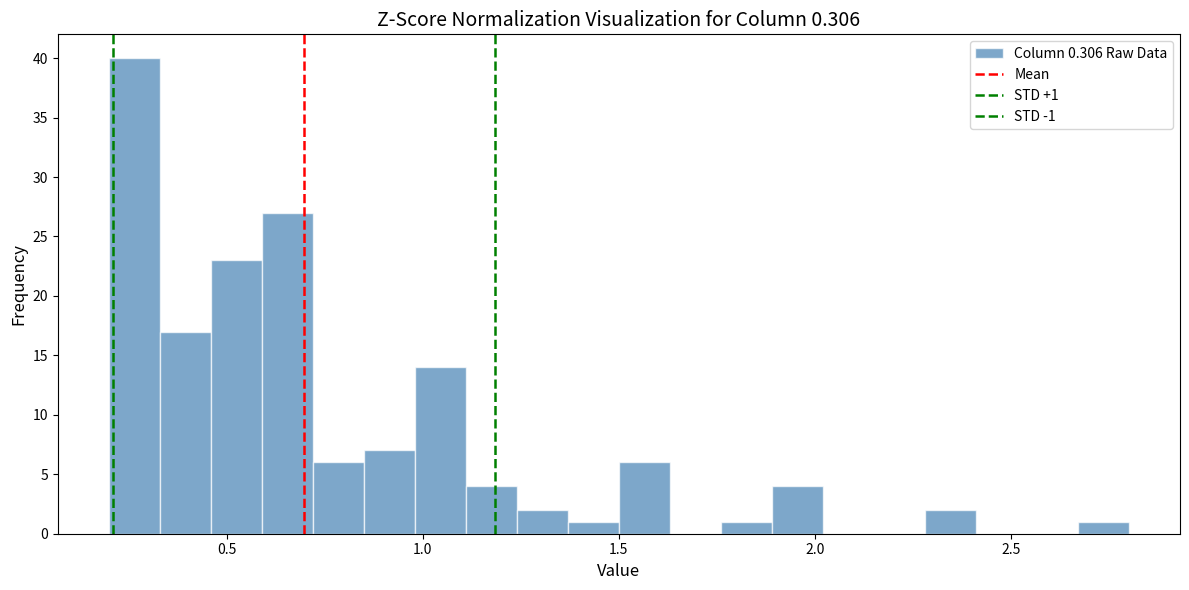

Read against the x-axis, roughly where is the centre of the tallest bar?

0.25